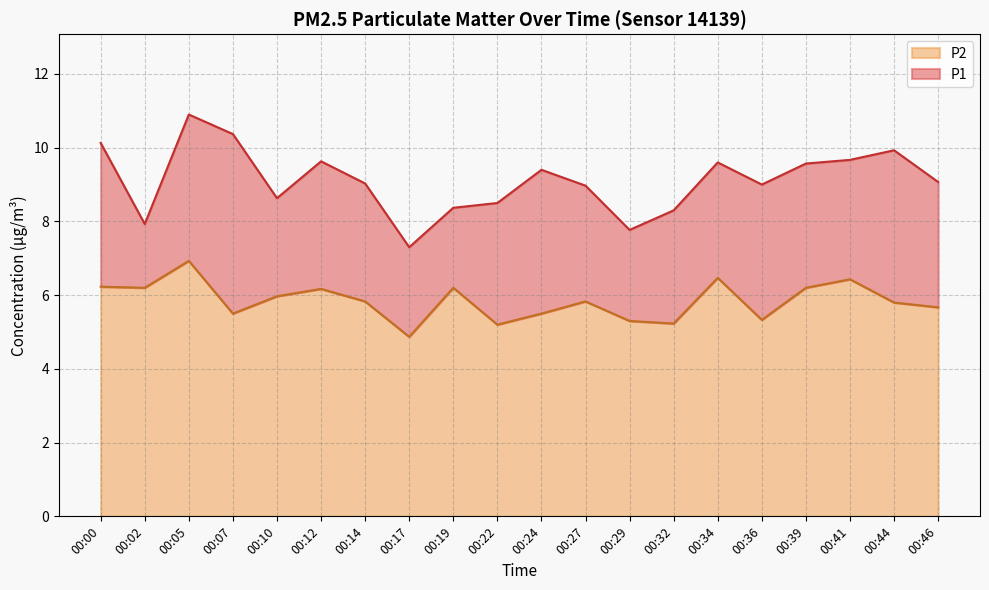

True or false: P2 and P1 cross at least once.

False